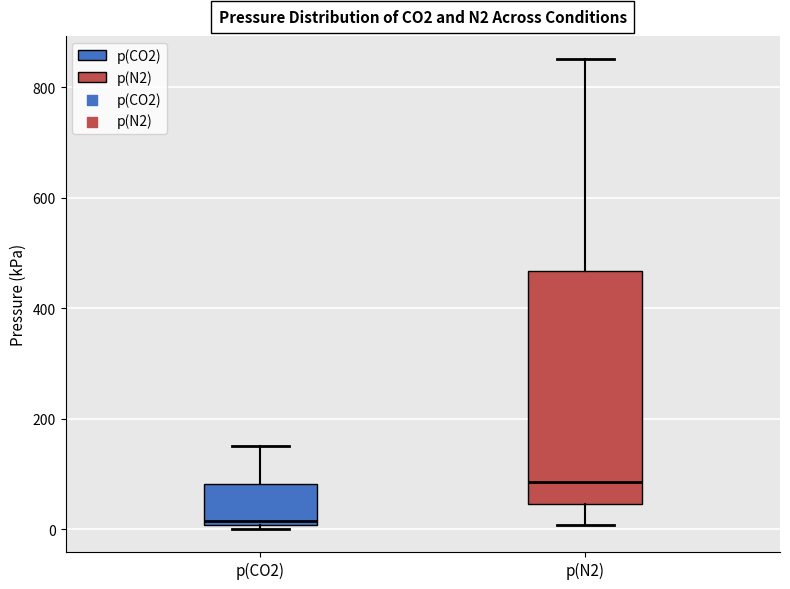

Which box is the tallest, from its lower edge to its upper edge?

p(N2)